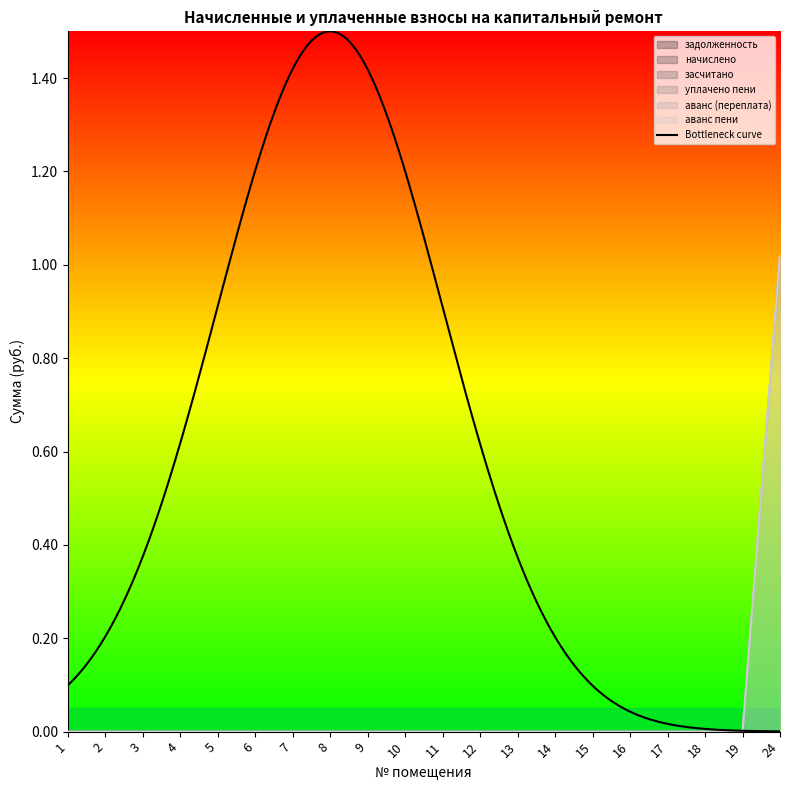

Which series has the largest total across all categories?

аванс (переплата)